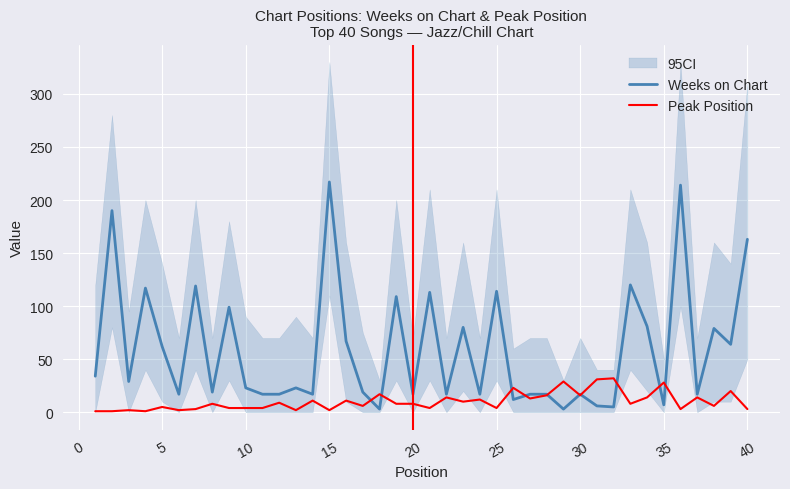

Which series has the largest total across all categories?

Weeks on Chart